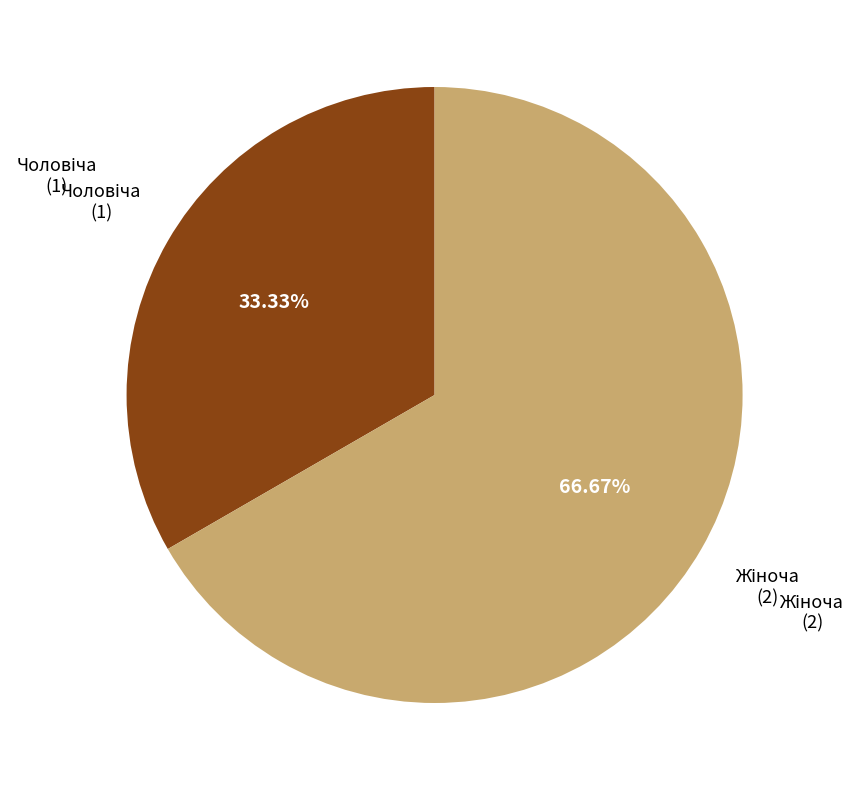

Does any single category account for the majority?

Yes